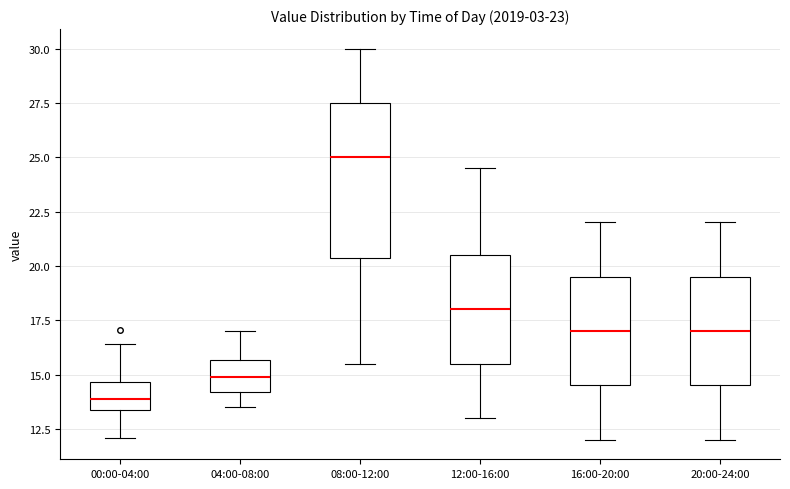

Comparing the boxes themselves (not the whiskers), which one is the tallest?

08:00-12:00